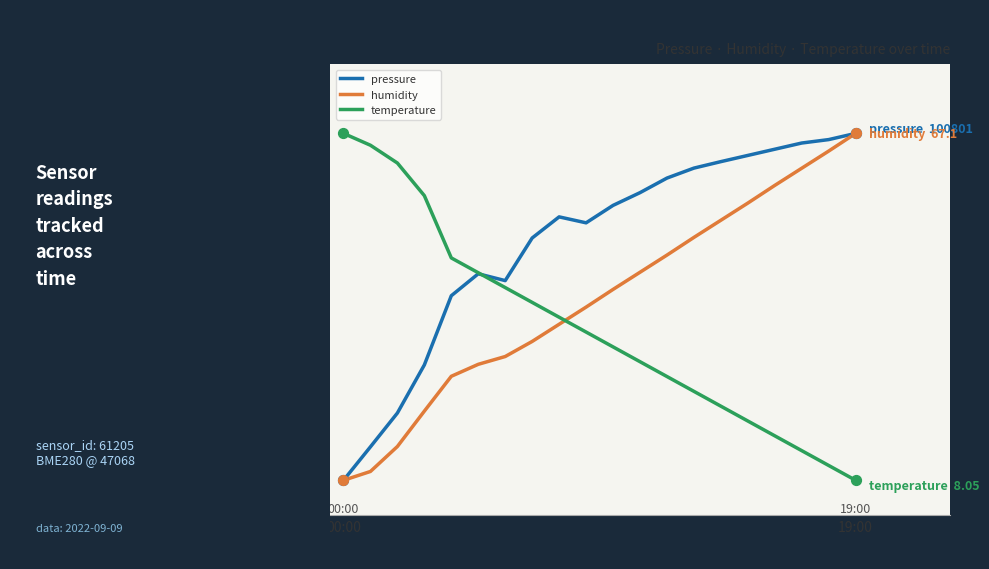

What are all the series names shown in the legend?

pressure, humidity, temperature